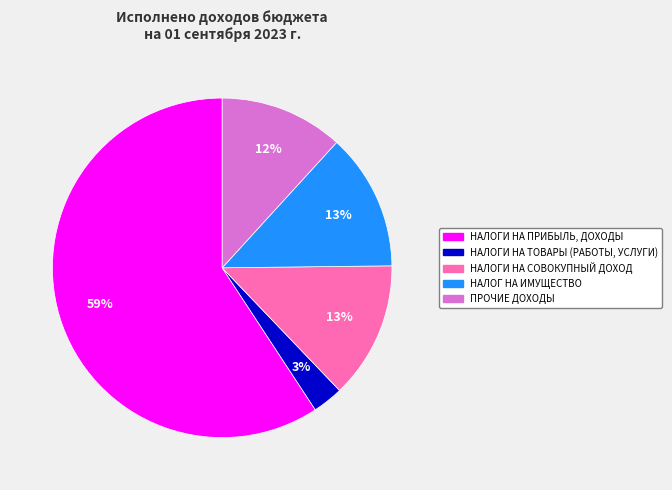

Which slice is the smallest?

НАЛОГИ НА ТОВАРЫ (РАБОТЫ, УСЛУГИ)